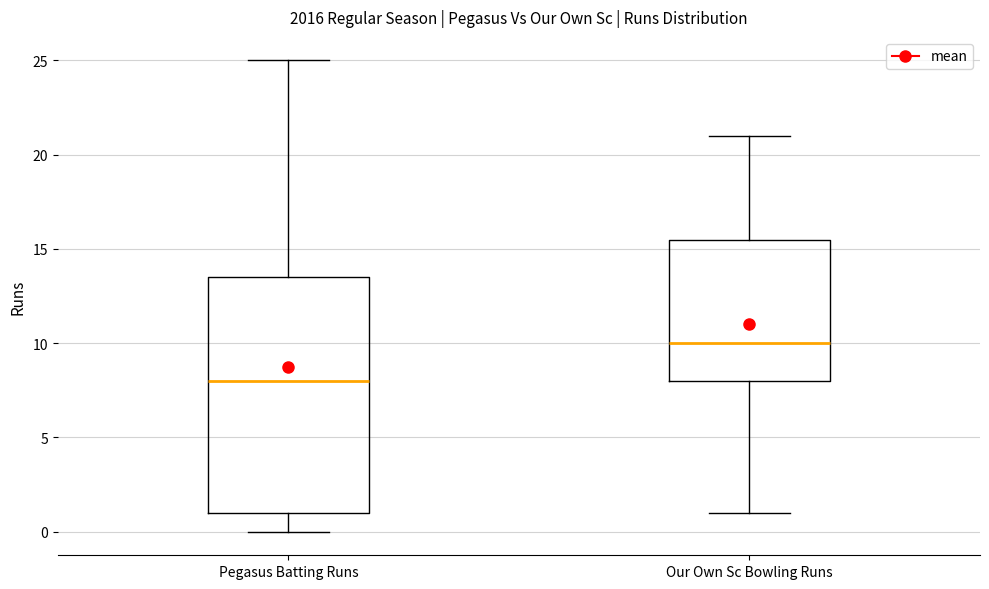

Where is the upper edge of the box for Pegasus Batting Runs on the y-axis? The values are not printed on the chart, so give them approximately, as read against the axis.

13.5